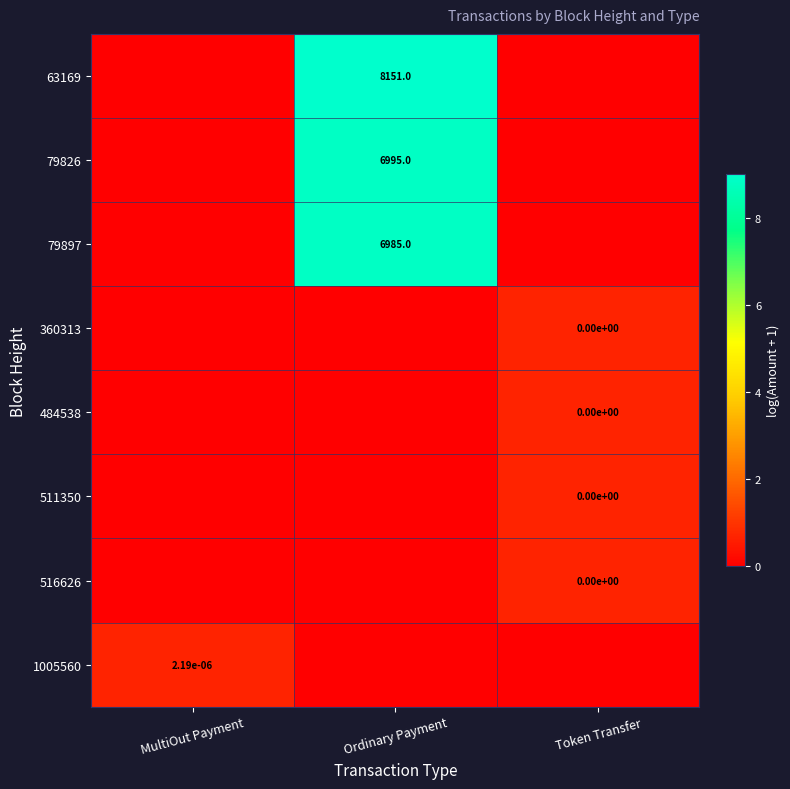

The value of 79826 at Ordinary Payment is 6995.0. True or false?

True